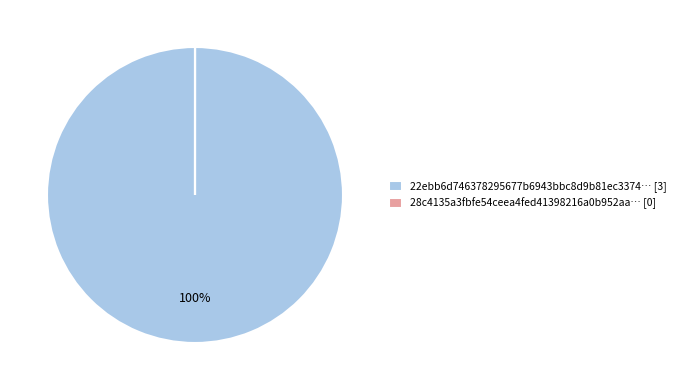

Which category has the biggest portion of the pie?

22ebb6d746378295677b6943bbc8d9b81ec3374… [3]